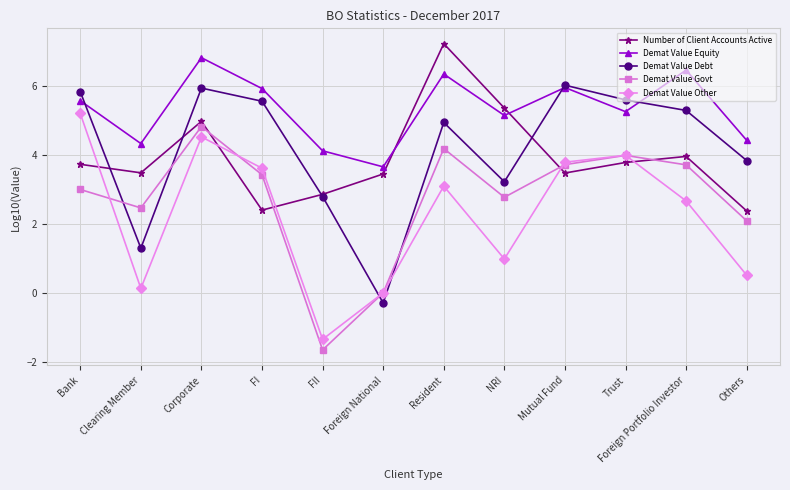

How many lines are shown in the chart?

5